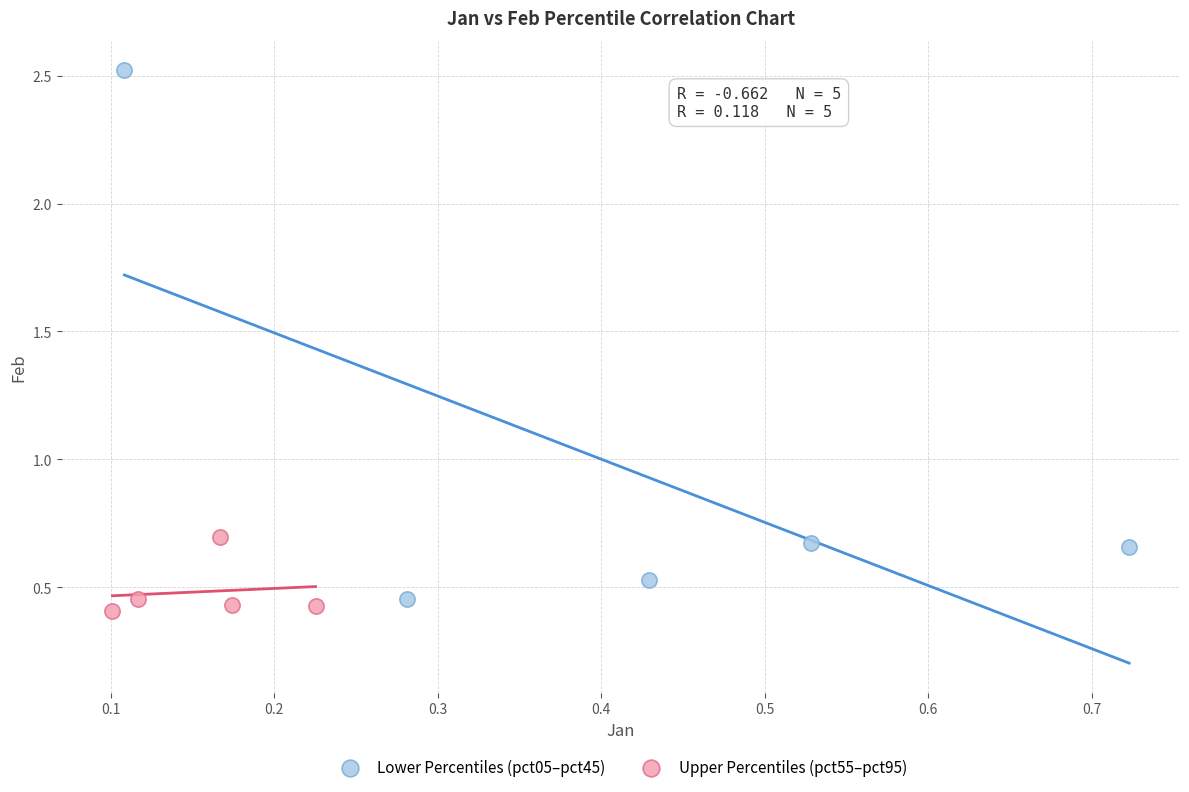

Which series contains the lowest Y value?

Upper Percentiles (pct55–pct95)